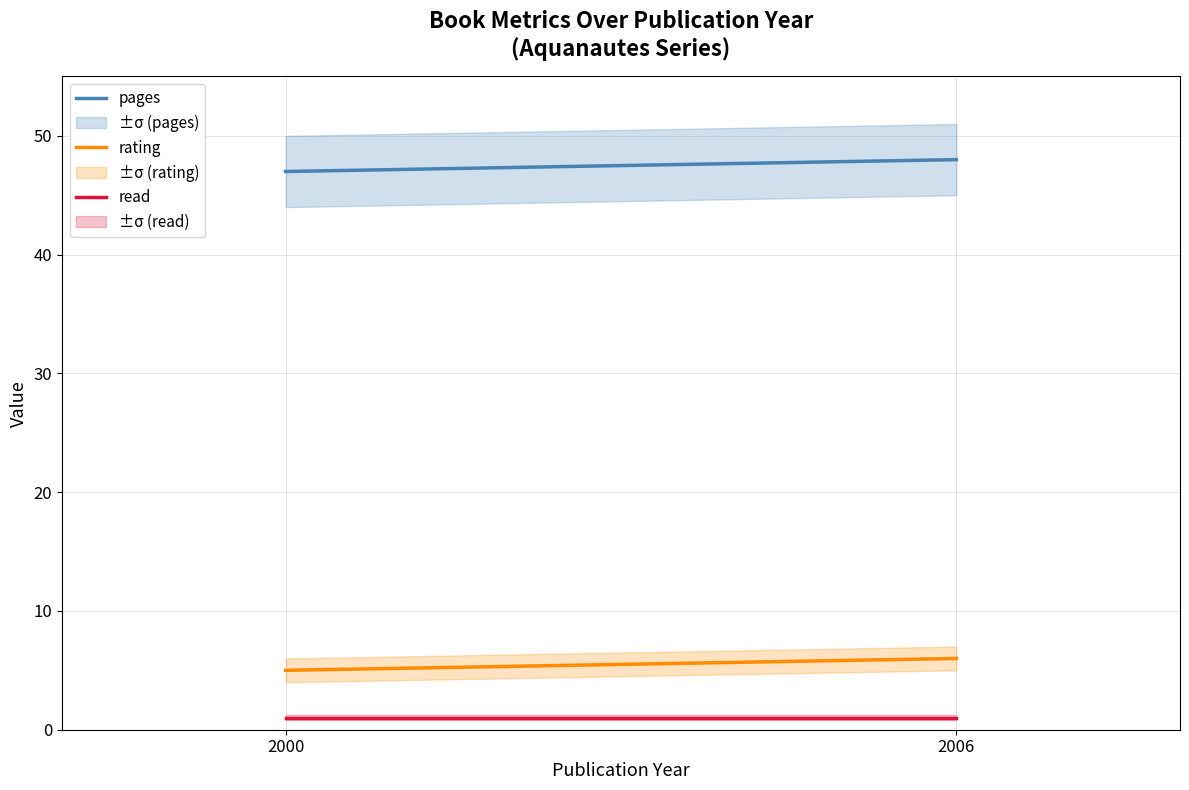

Is the value of pages at 2000 greater than the value of read at 2000?

Yes